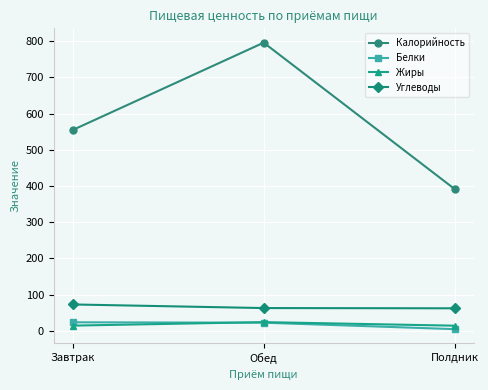

What is the minimum value shown in the chart?

4.9